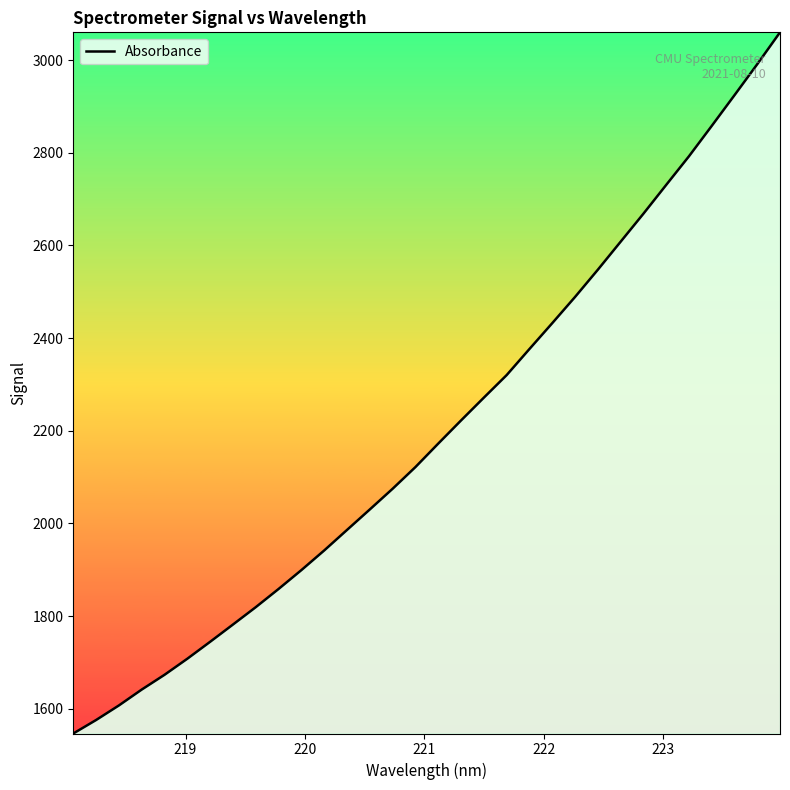

What is the smallest value displayed?

1546.5